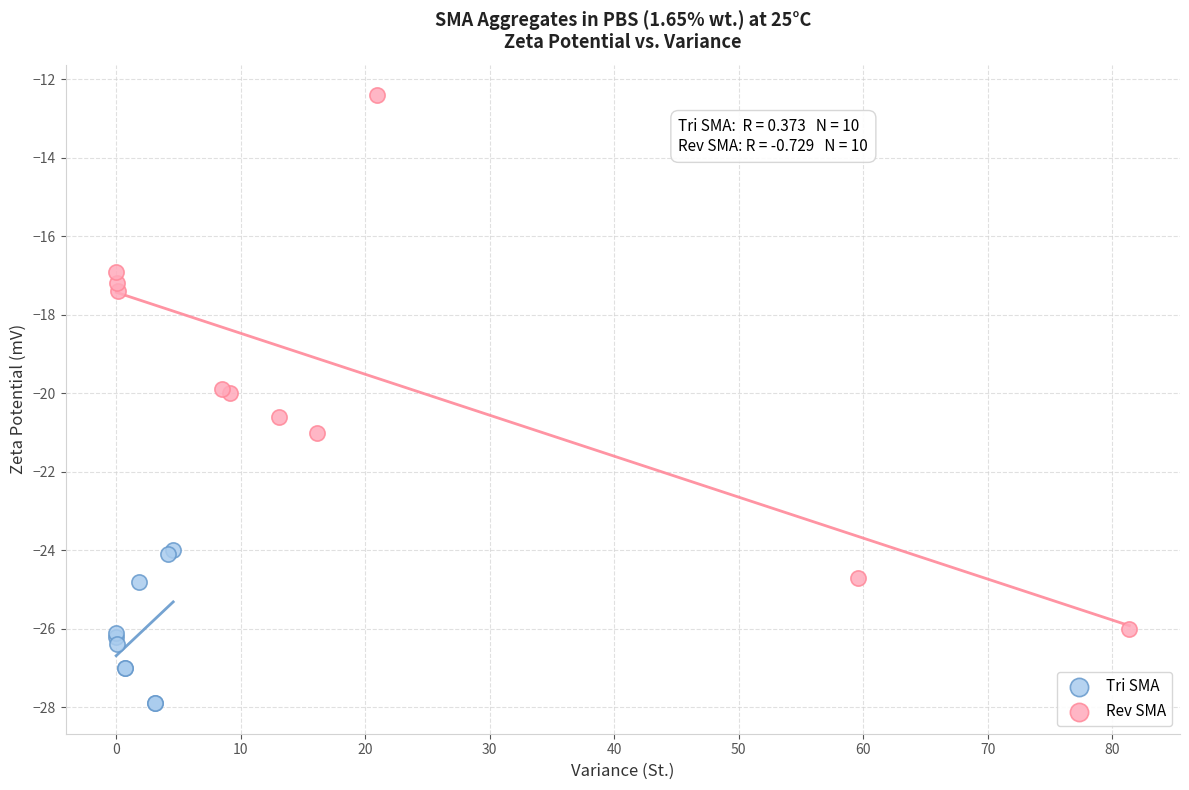

Which series reaches the minimum Y coordinate?

Tri SMA